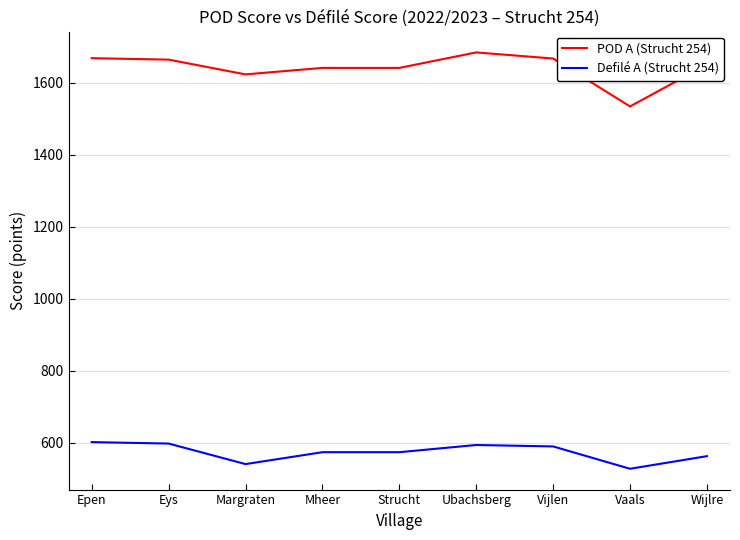

Which label corresponds to the largest value in the chart?

Ubachsberg